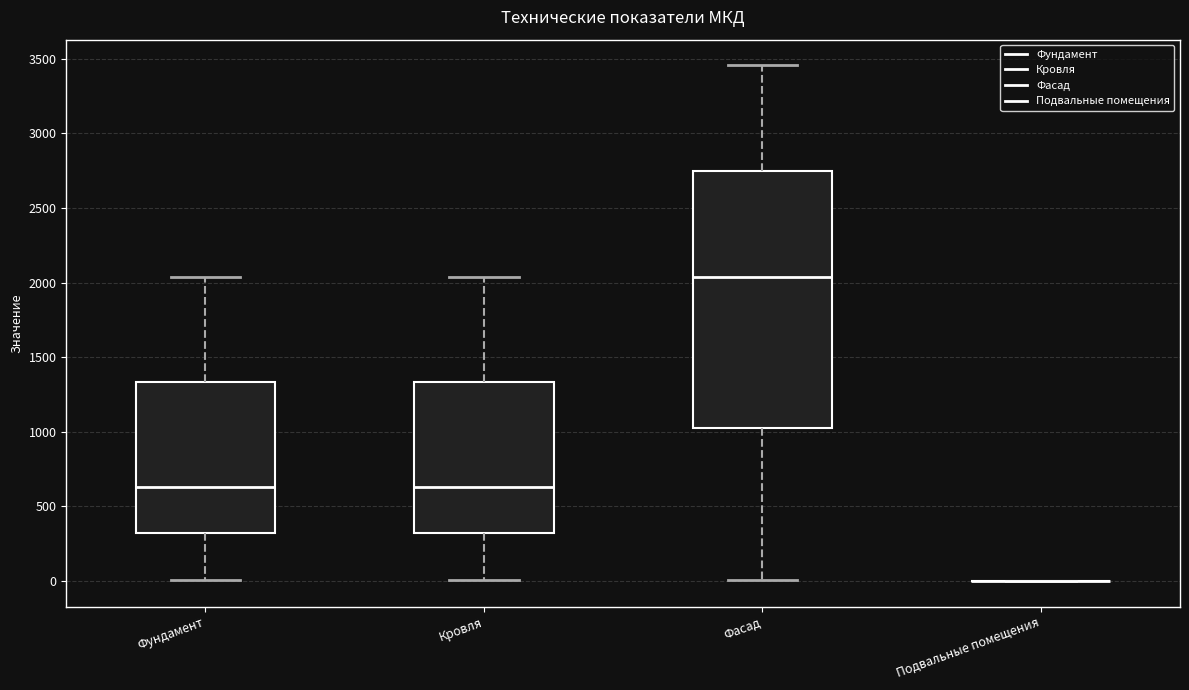

Reading left to right, read every box against the y-axis: the position of its median line, the range the box covers, and the ends of its whiskers. The values are not printed on the chart, so give them approximately, as read against the axis.

Фундамент: median 650, box 300 to 1350, whiskers 0 to 2050
Кровля: median 650, box 300 to 1350, whiskers 0 to 2050
Фасад: median 2050, box 1000 to 2750, whiskers 0 to 3450
Подвальные помещения: box collapsed to a line at 0, whiskers 0 to 0